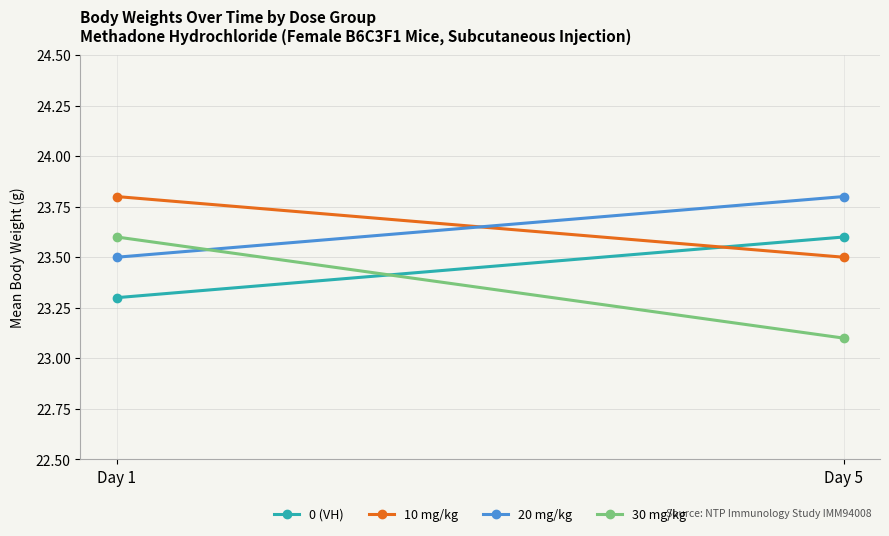

What is the sum of the 20 mg/kg values at Day 5 and Day 1?

47.3